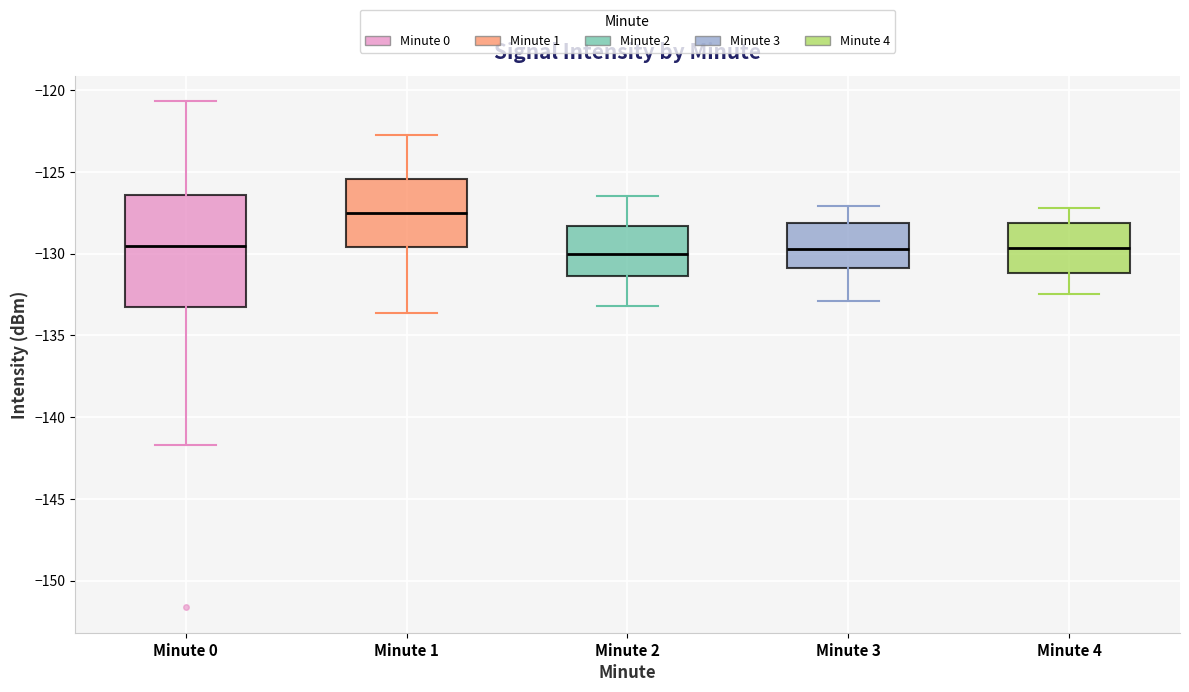

Comparing the boxes themselves (not the whiskers), which one is the tallest?

Minute 0